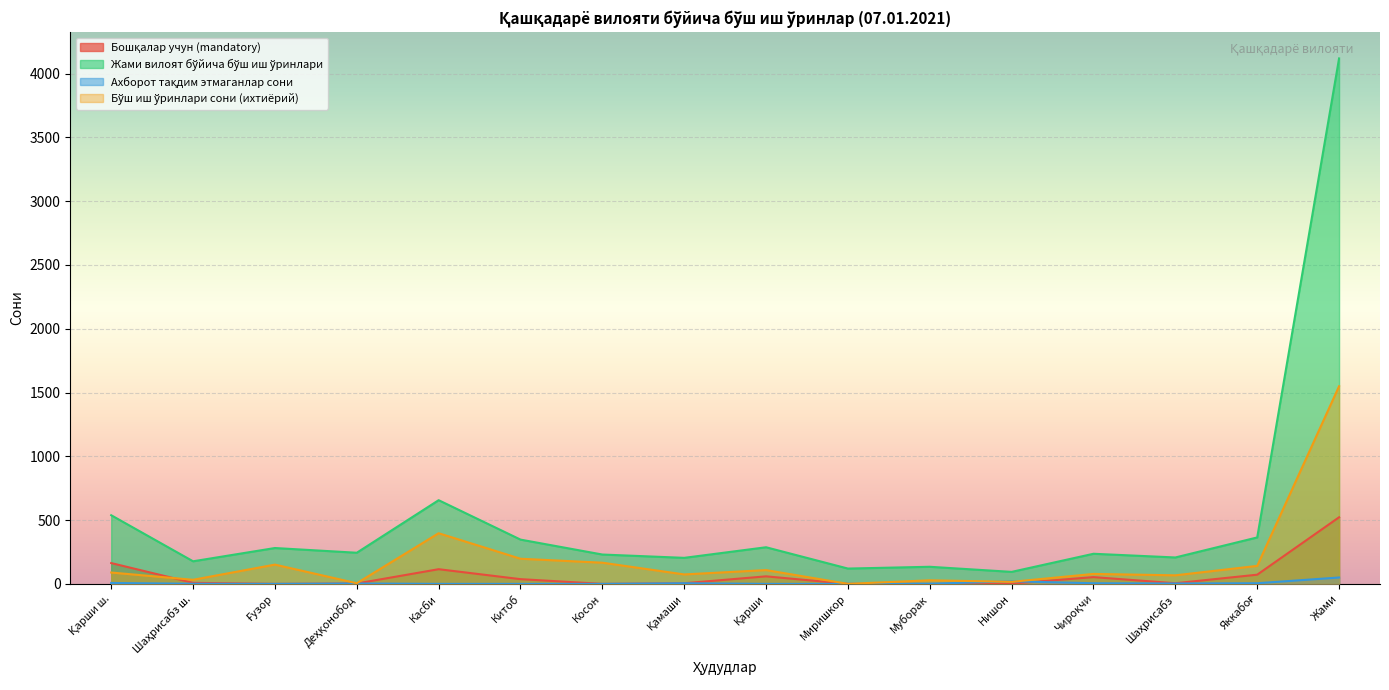

At Қарши ш., list the series in order from largest to smallest.

Жами вилоят бўйича бўш иш ўринлари, Бошқалар учун (mandatory), Бўш иш ўринлари сони (ихтиёрий), Ахборот тақдим этмаганлар сони